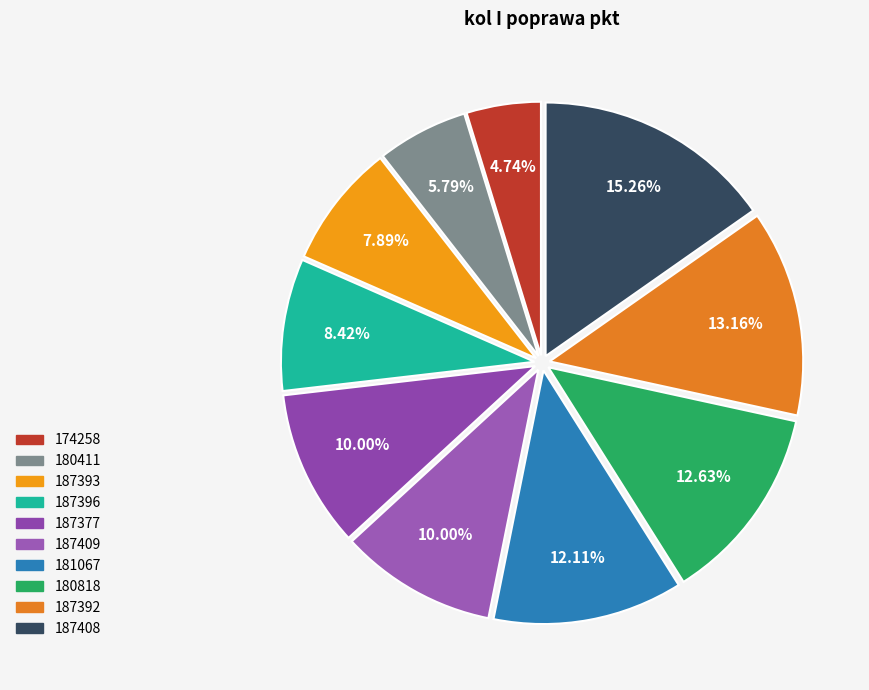

Combined, do 181067 and 180818 account for over 50%?

No